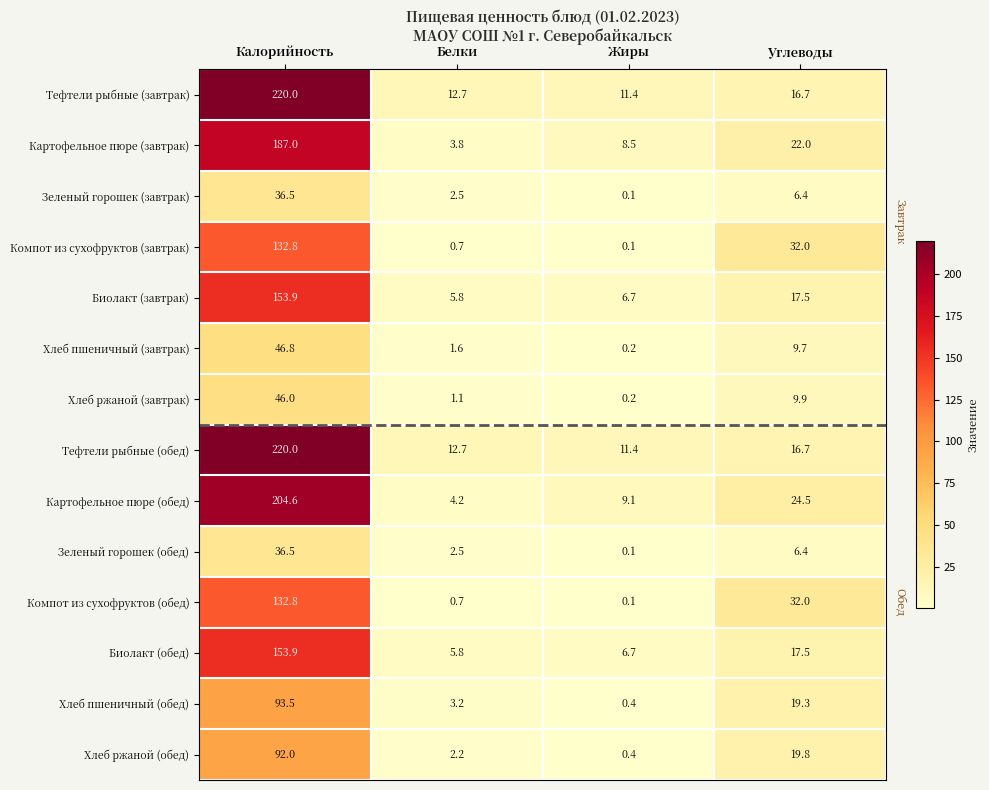

What is the minimum value for Тефтели рыбные (завтрак)?

11.4